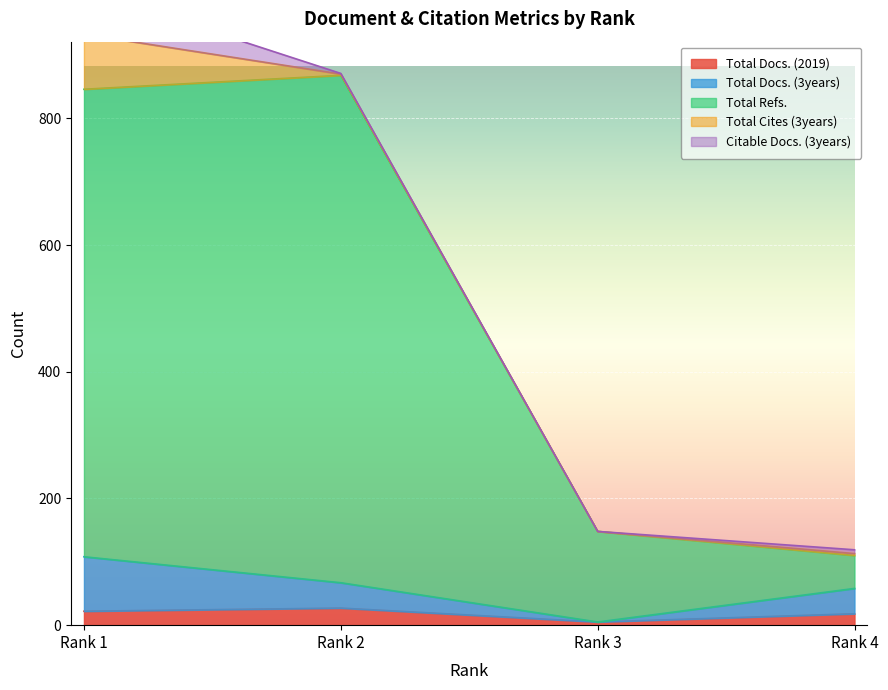

At which category does Total Docs. (2019) reach its first local peak?

Rank 2